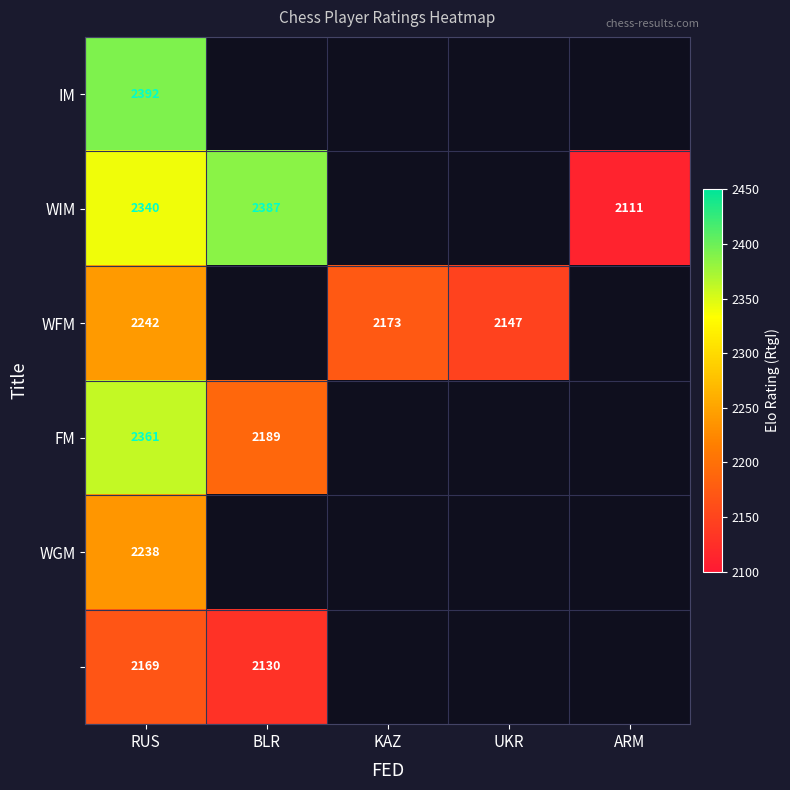

What is the sum of the WFM values at UKR and KAZ?

4320